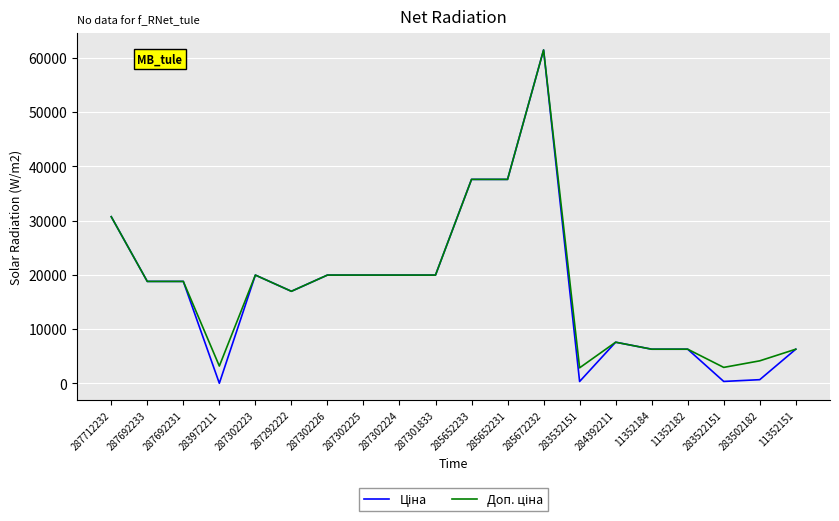

What is the greatest value displayed?

61434.3